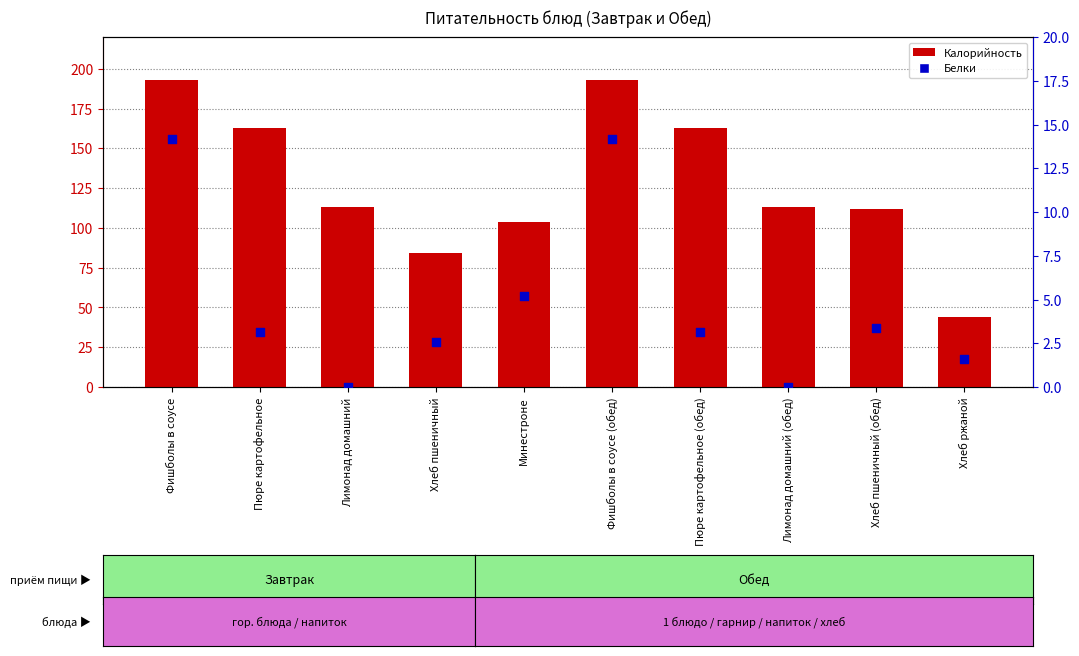

What are all the series names shown in the legend?

Калорийность, Белки